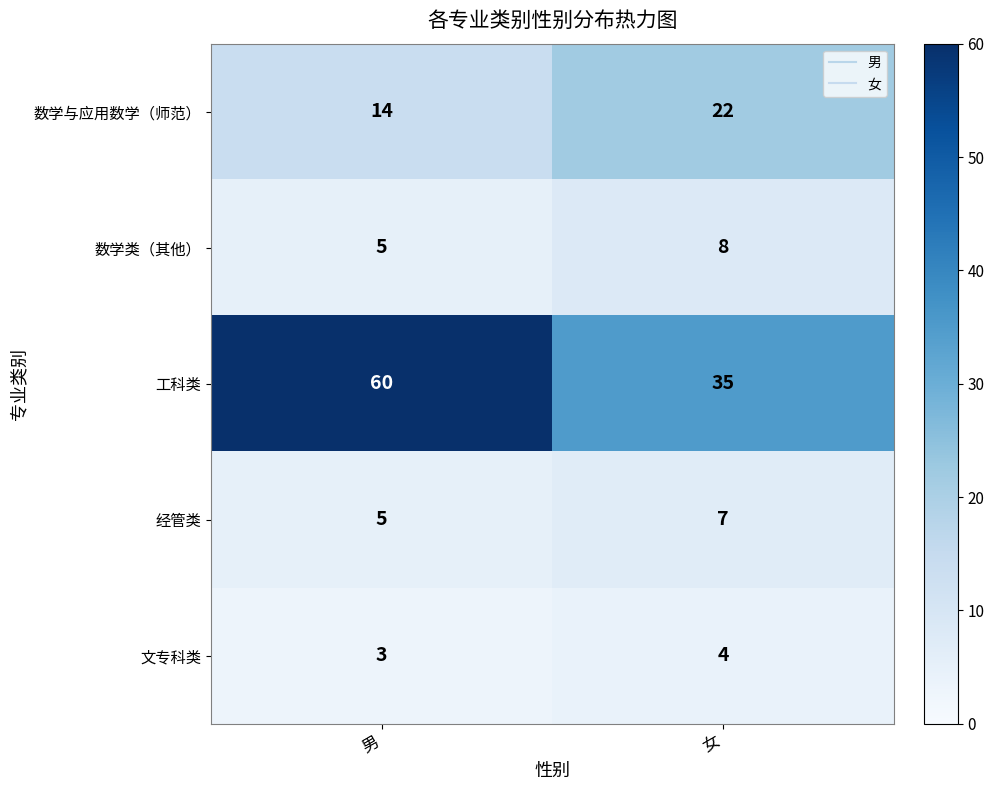

List the labels in order of 工科类 value, largest first.

男, 女